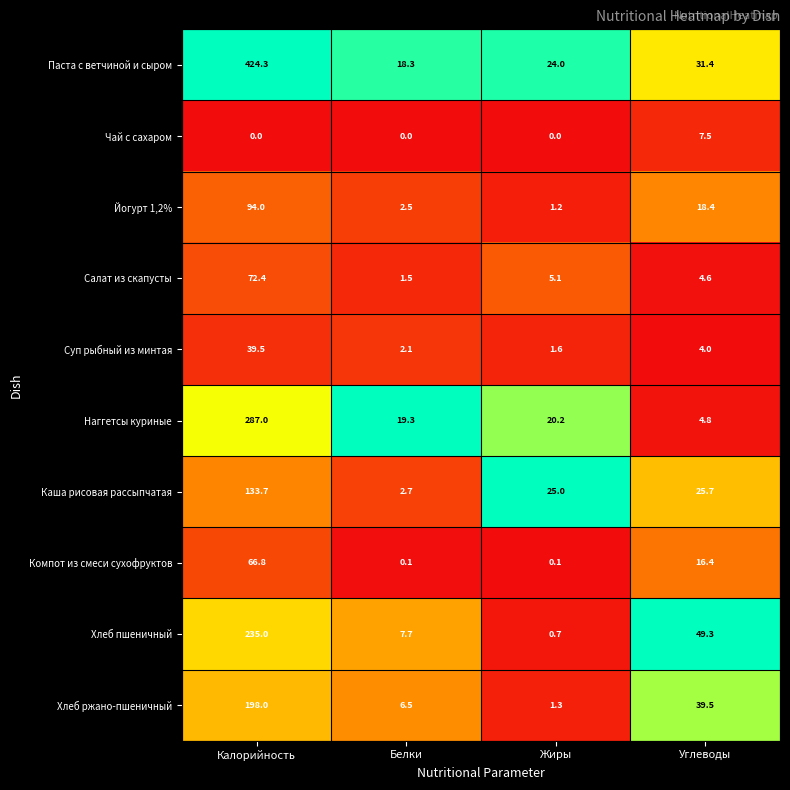

Is the value of Хлеб пшеничный at Белки greater than the value of Чай с сахаром at Жиры?

Yes